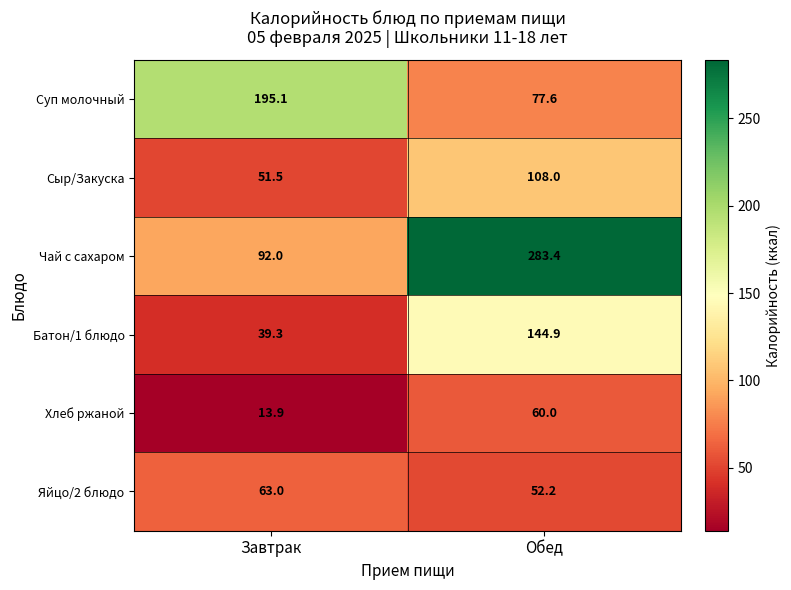

Rank the series at Обед from lowest to highest value.

Яйцо/2 блюдо, Хлеб ржаной, Суп молочный, Сыр/Закуска, Батон/1 блюдо, Чай с сахаром